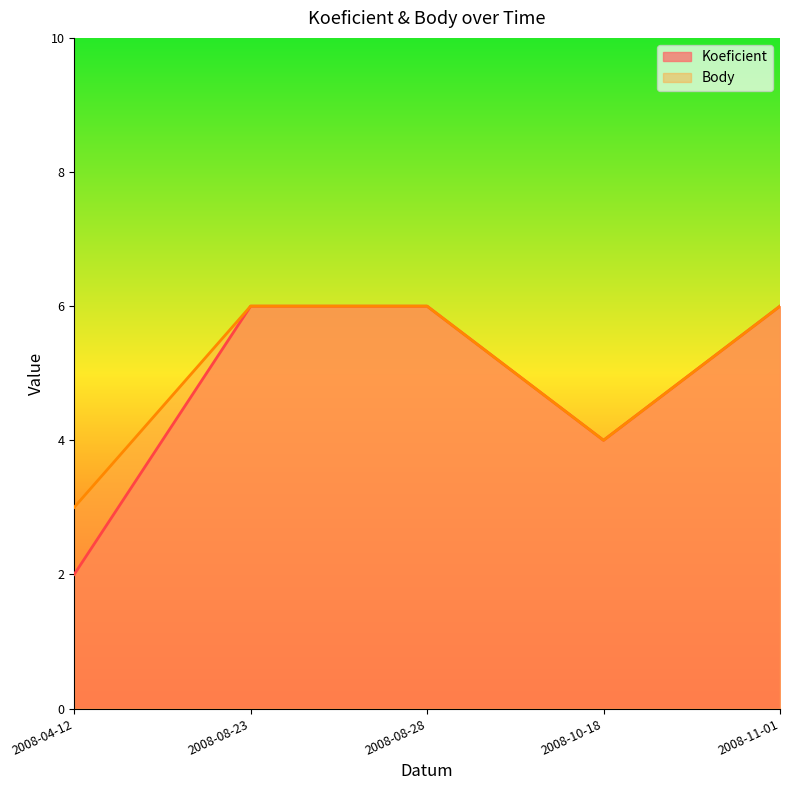

What is the sum of the Body values at 2008-08-28 and 2008-08-23?

12